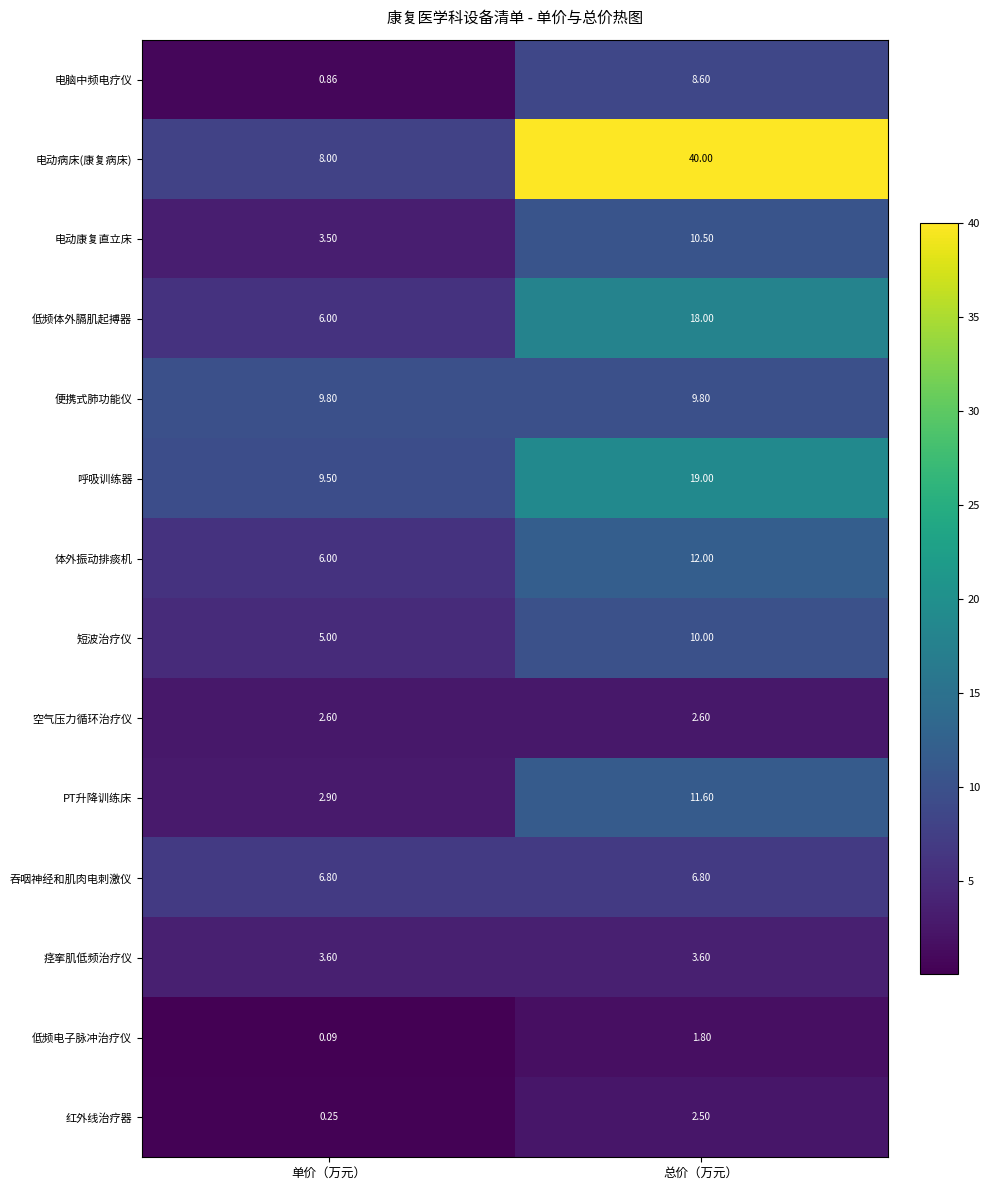

Where is 低频电子脉冲治疗仪 nearest to the value 0?

单价（万元）